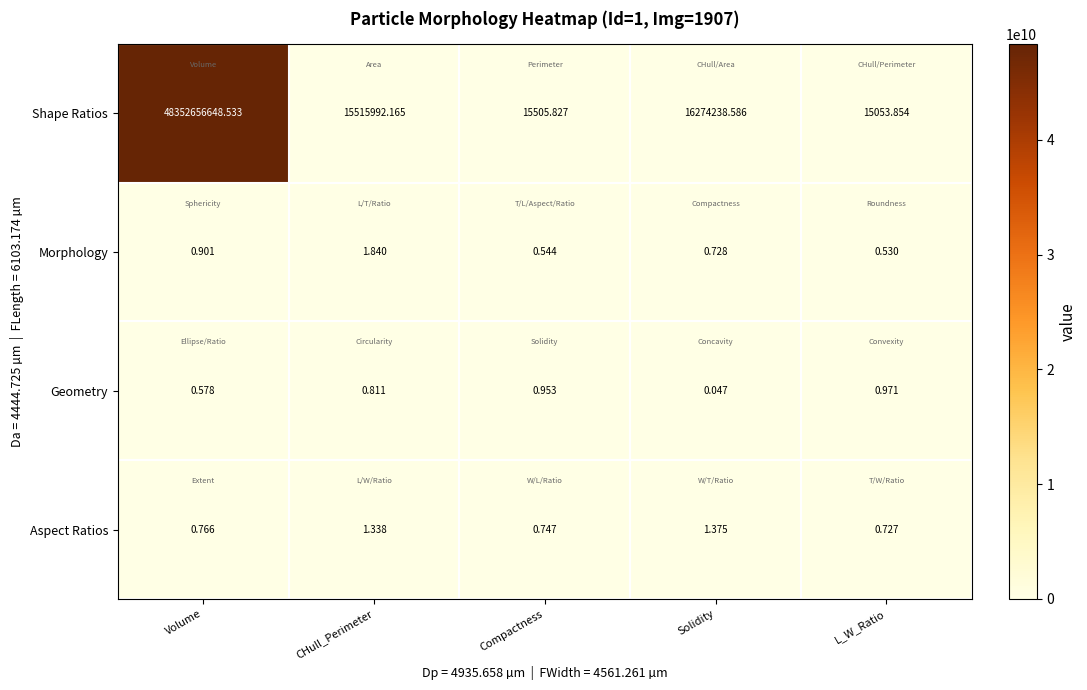

At which category is the sum across all series the highest?

Volume